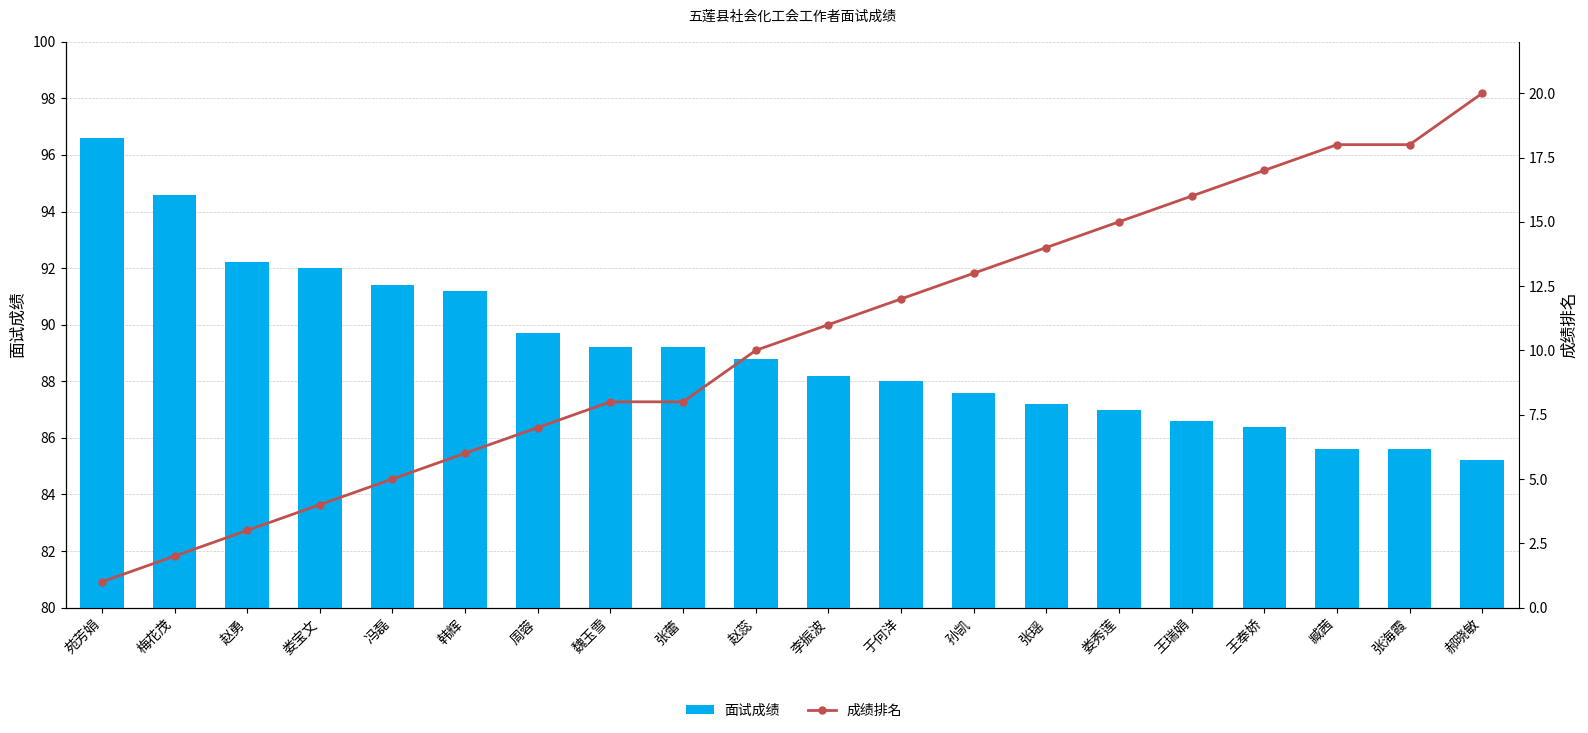

How many distinct data groups are displayed?

2